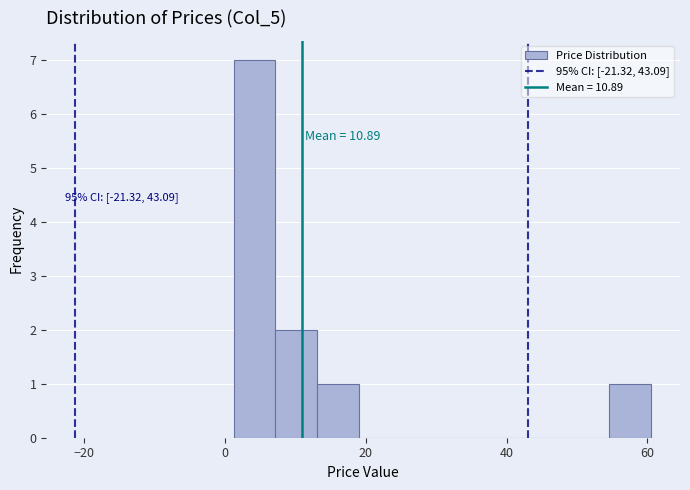

Read against the x-axis, roughly where is the centre of the tallest bar?

4